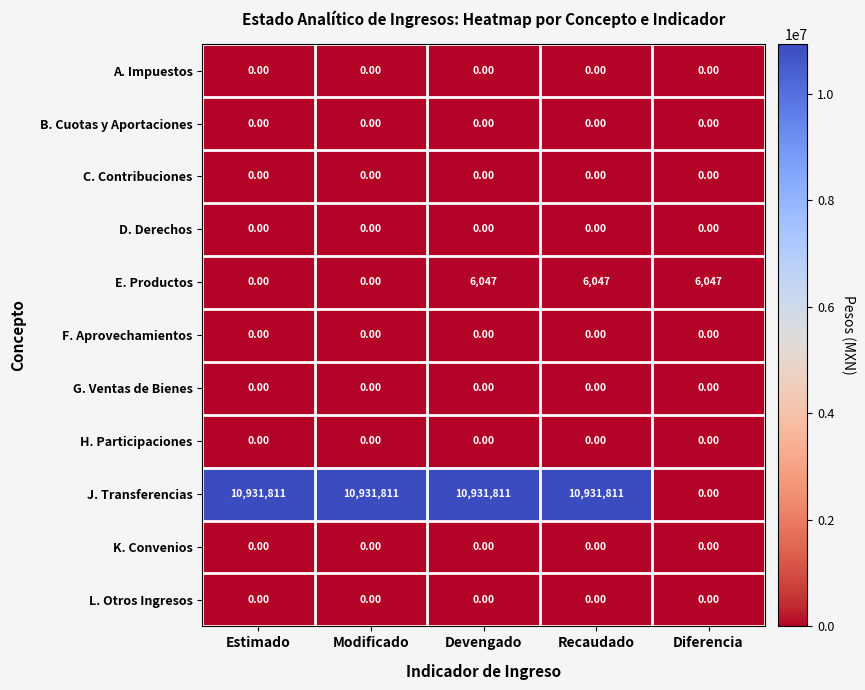

What is the total value across all series at Diferencia?

6047